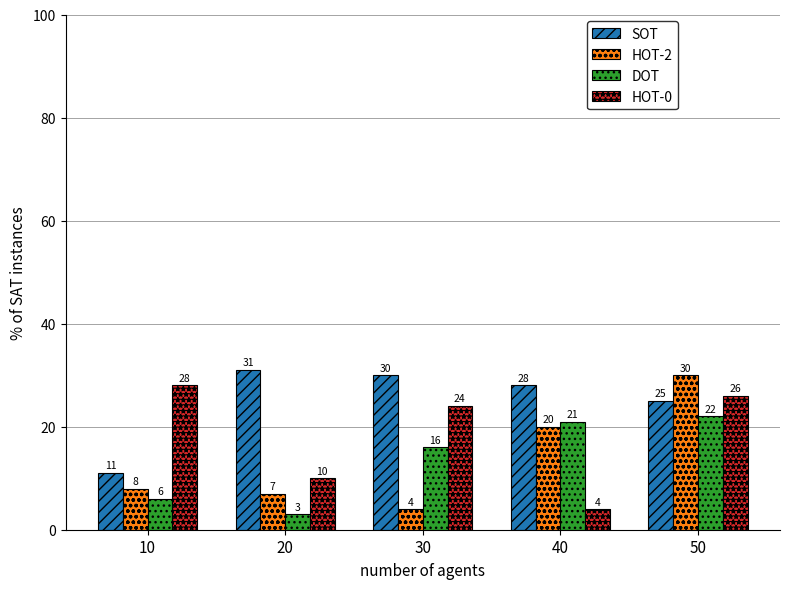

At which category is the sum across all series the highest?

50